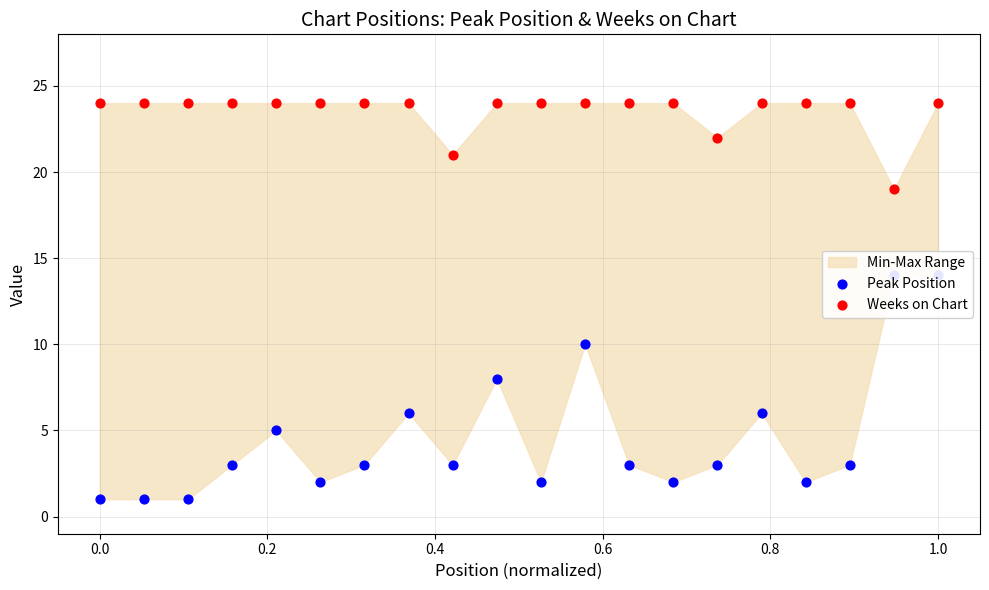

Which series contains the highest Y value?

Weeks on Chart